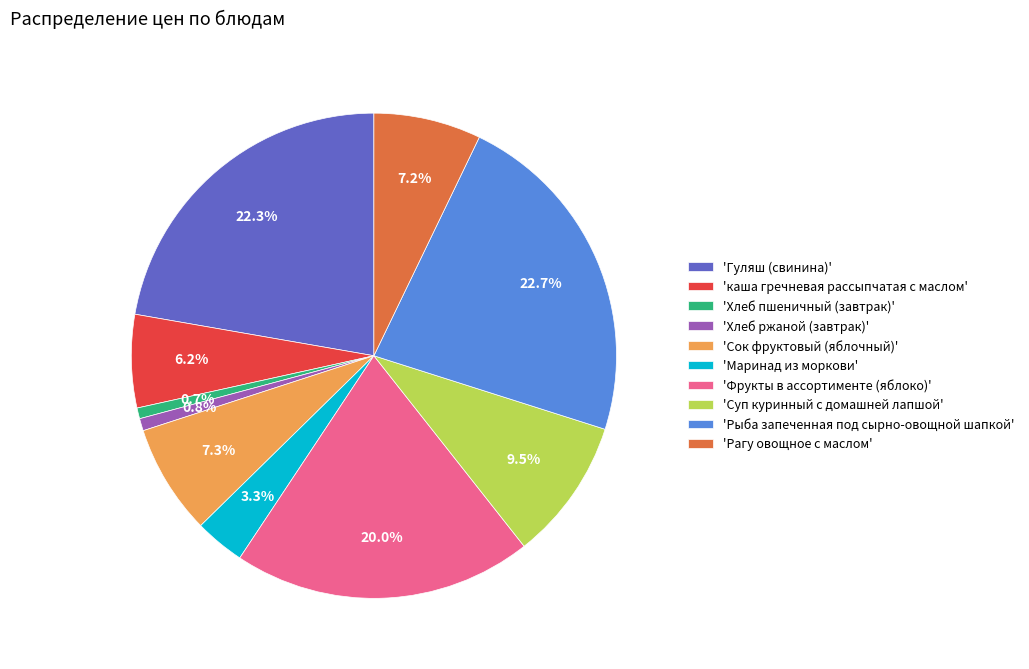

Does 'Суп куринный с домашней лапшой' account for over 50% of the chart?

No